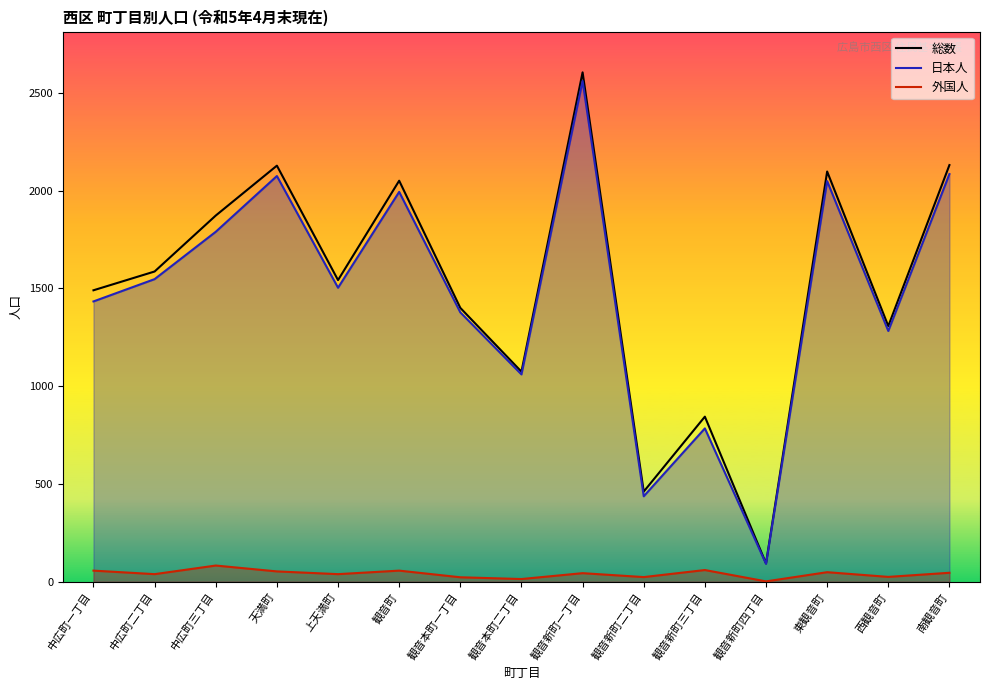

Between 中広町三丁目 and 観音新町三丁目, which is larger?

中広町三丁目